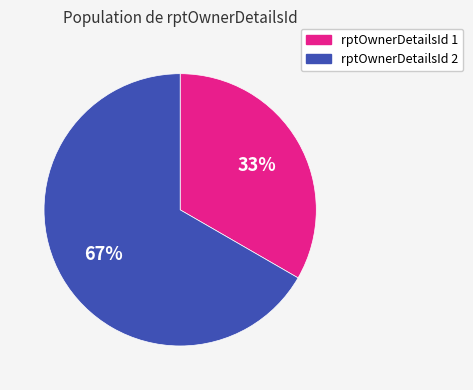

Which has a higher value, rptOwnerDetailsId 1 or rptOwnerDetailsId 2?

rptOwnerDetailsId 2